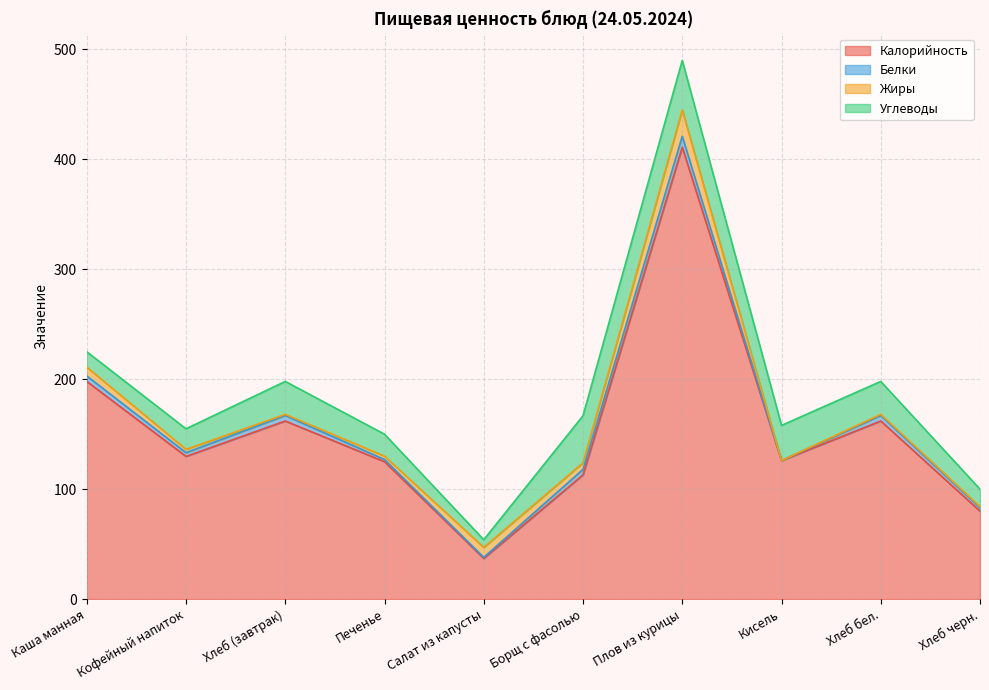

What are all the series names shown in the legend?

Калорийность, Белки, Жиры, Углеводы